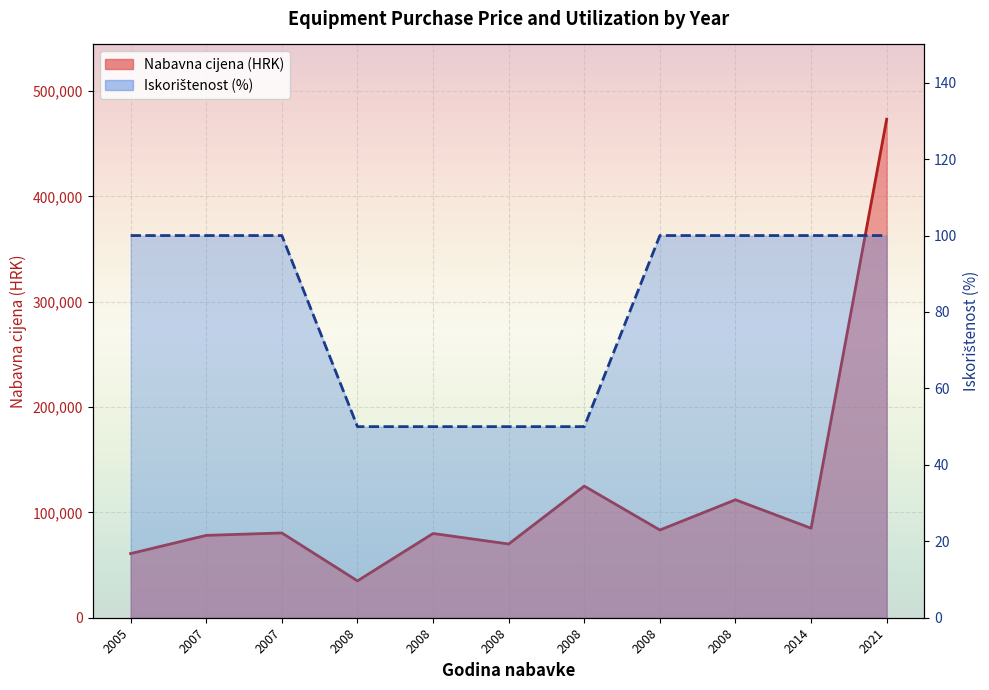

At which category is the sum across all series the highest?

2021